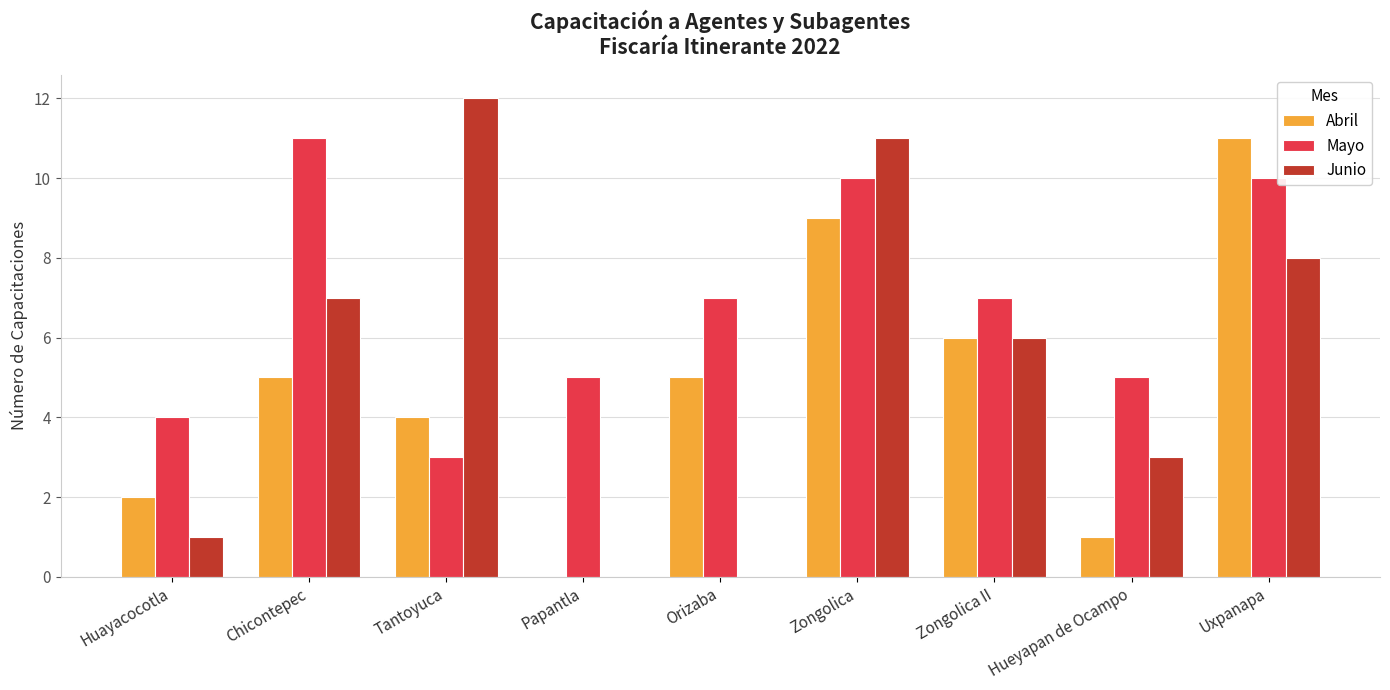

Read the Abril value at Tantoyuca.

4